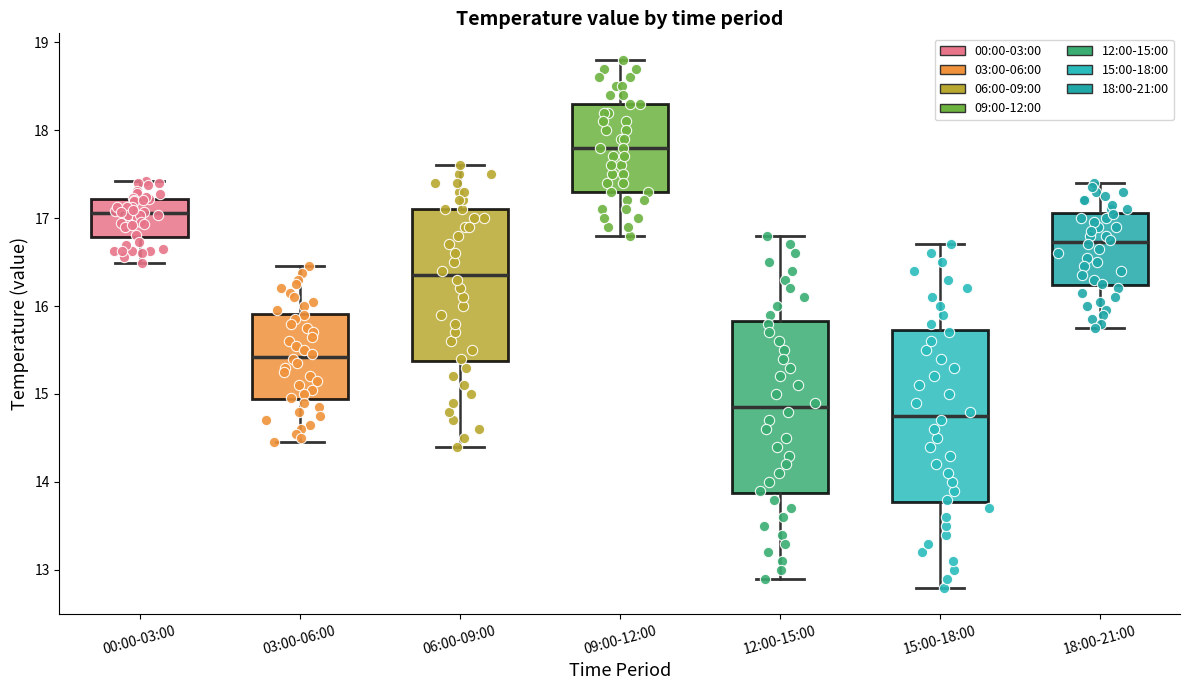

Reading left to right, transcribe this box plot: for each box, give where its median line is, the range the box spans, and where its two whiskers end, as read against the y-axis. The values are not printed on the chart, so give them approximately, as read against the axis.

00:00-03:00: median 17.1, box 16.8 to 17.2, whiskers 16.5 to 17.4
03:00-06:00: median 15.4, box 14.9 to 15.9, whiskers 14.5 to 16.5
06:00-09:00: median 16.4, box 15.4 to 17.1, whiskers 14.4 to 17.6
09:00-12:00: median 17.8, box 17.3 to 18.3, whiskers 16.8 to 18.8
12:00-15:00: median 14.9, box 13.9 to 15.8, whiskers 12.9 to 16.8
15:00-18:00: median 14.8, box 13.8 to 15.7, whiskers 12.8 to 16.7
18:00-21:00: median 16.7, box 16.2 to 17.1, whiskers 15.8 to 17.4